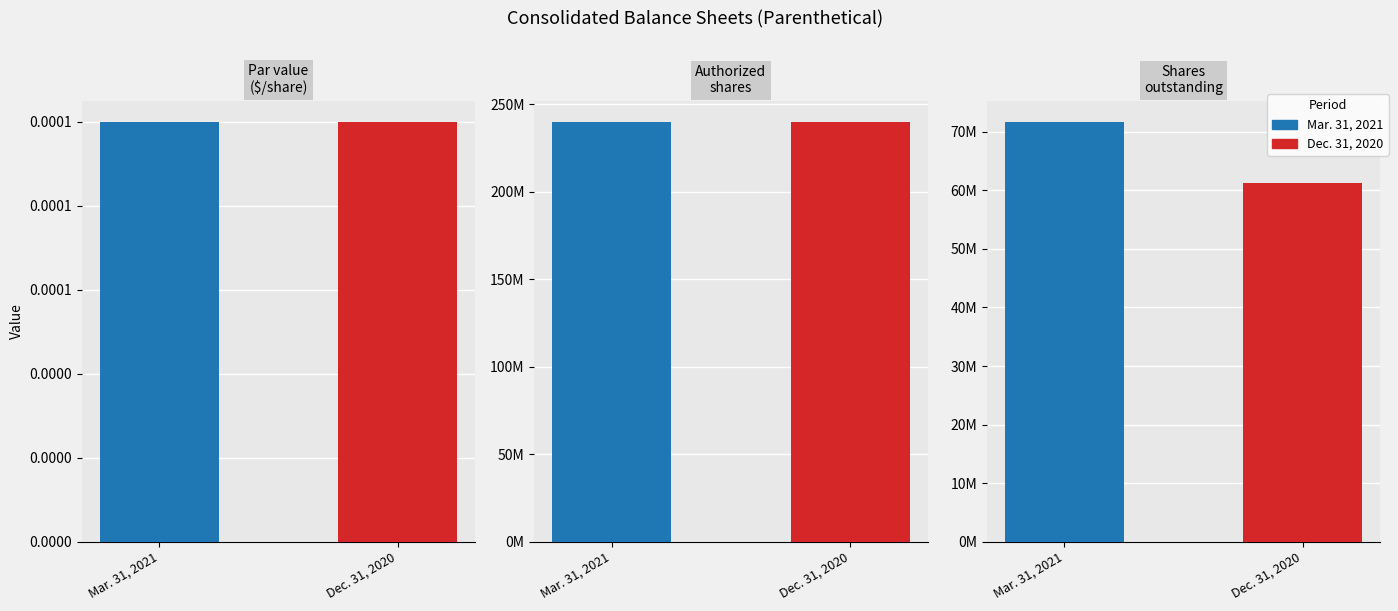

Is the value of Mar. 31, 2021 at Common stock, authorized shares greater than the value of Dec. 31, 2020 at Common stock, authorized shares?

No